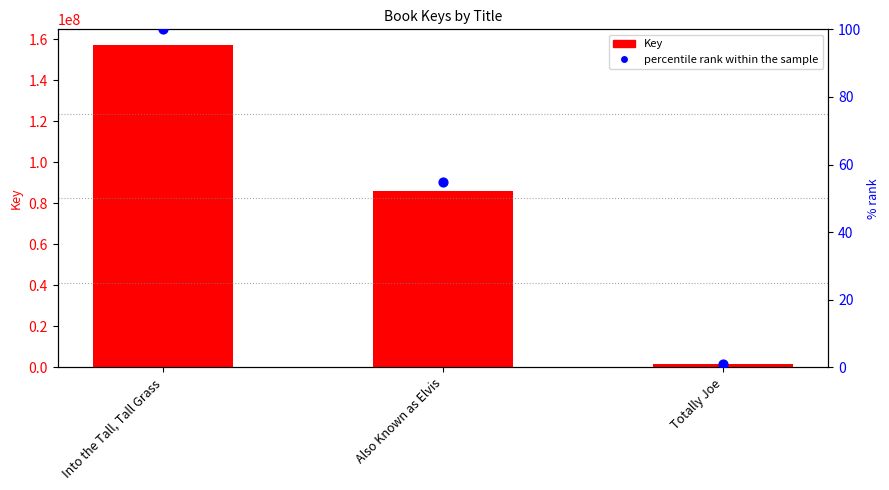

At which category is the sum across all series the highest?

Into the Tall, Tall Grass